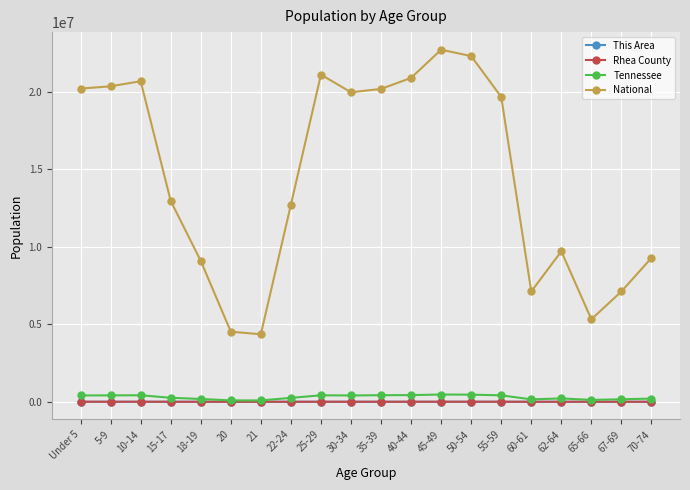

True or false: National has more than 1 interior local peaks.

True